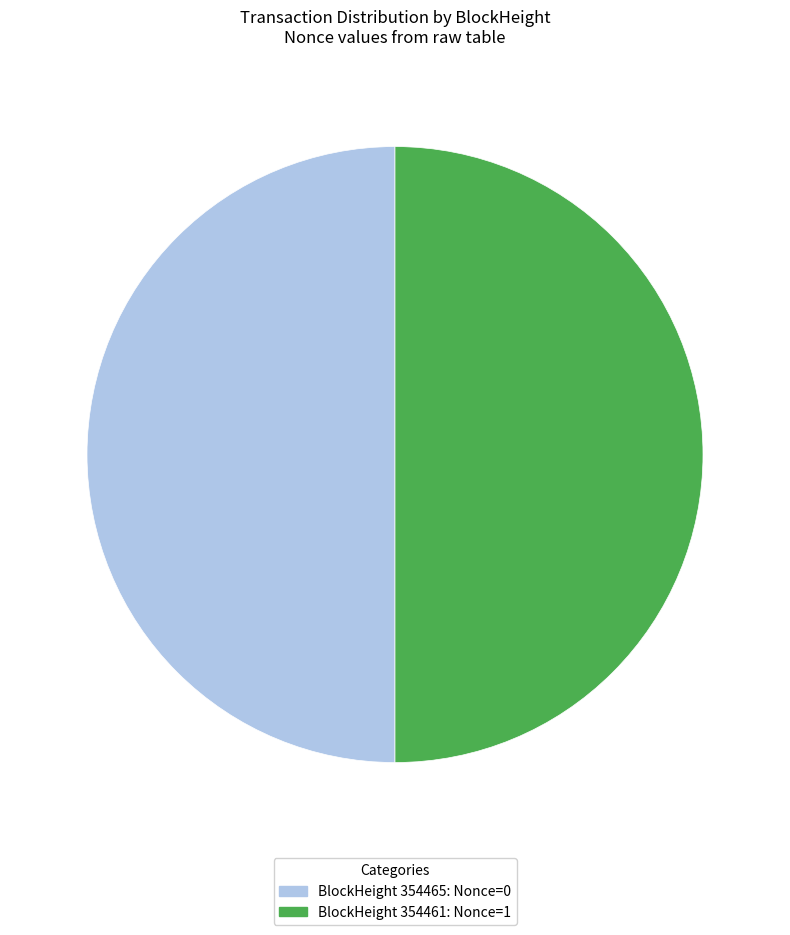

Is the sum of BlockHeight 354465: Nonce=0 and BlockHeight 354461: Nonce=1 greater than half?

Yes